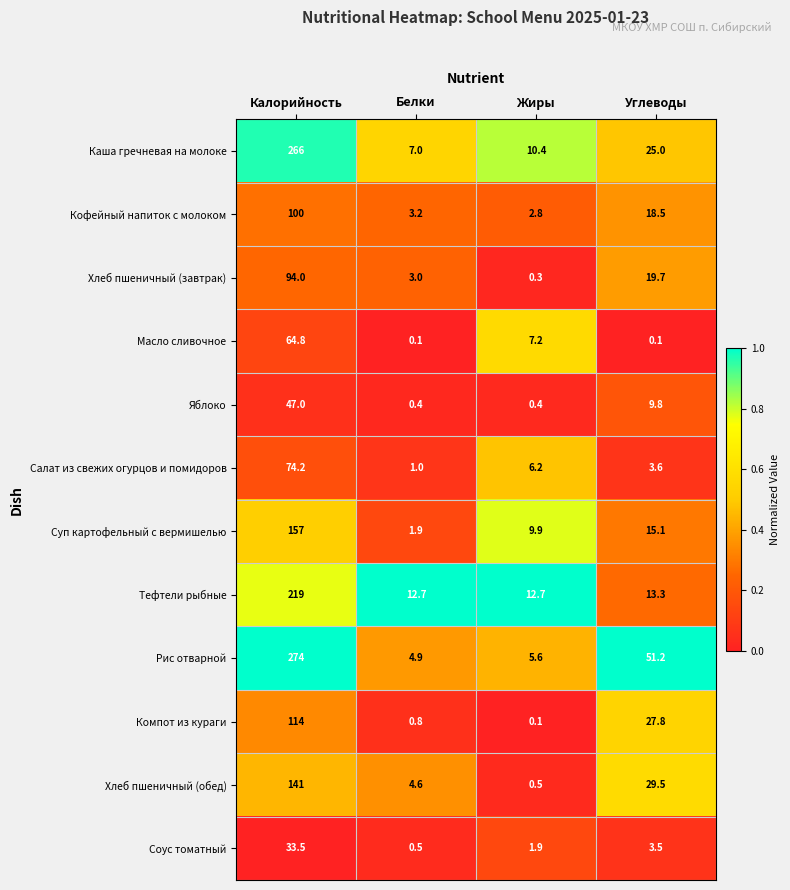

Which series has the largest range (max minus min)?

Рис отварной